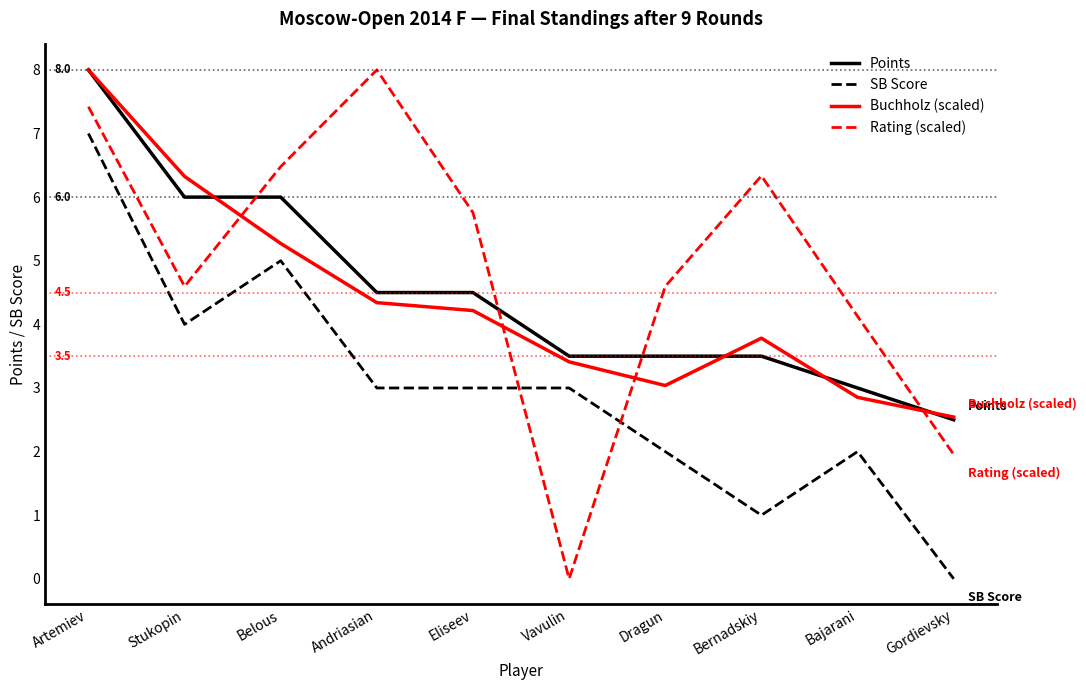

What is the difference between the maximum and second lowest values in the SB Score series?

6.0